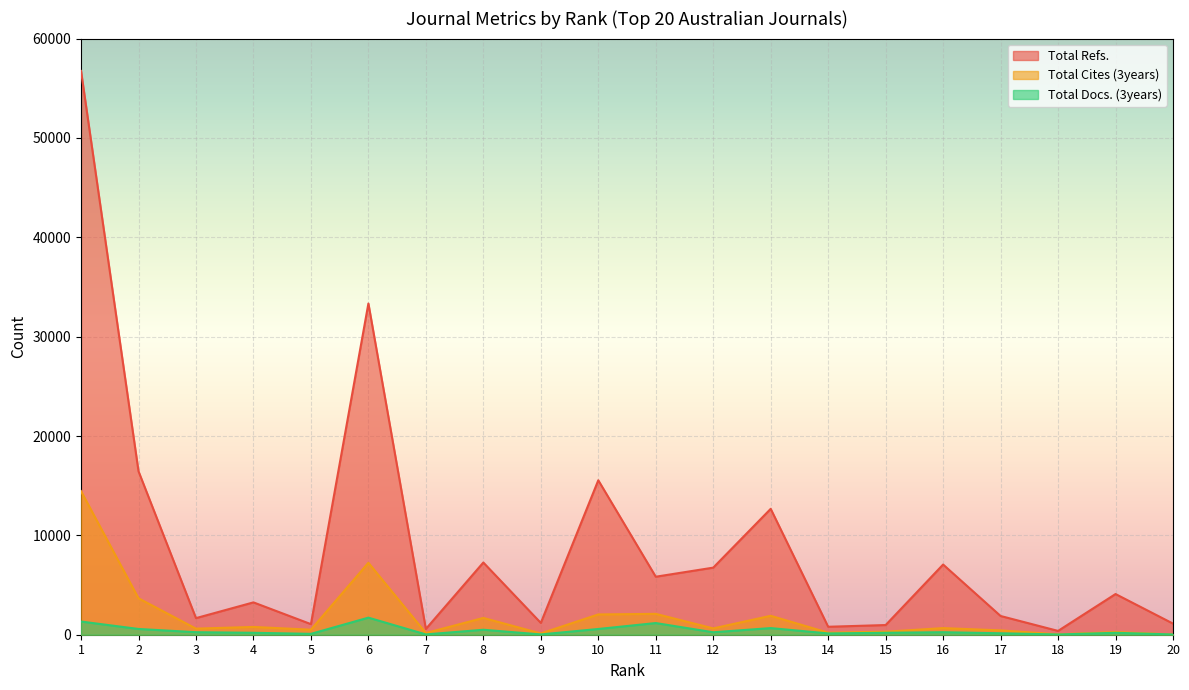

True or false: Total Cites (3years) and Total Refs. cross at least once.

False